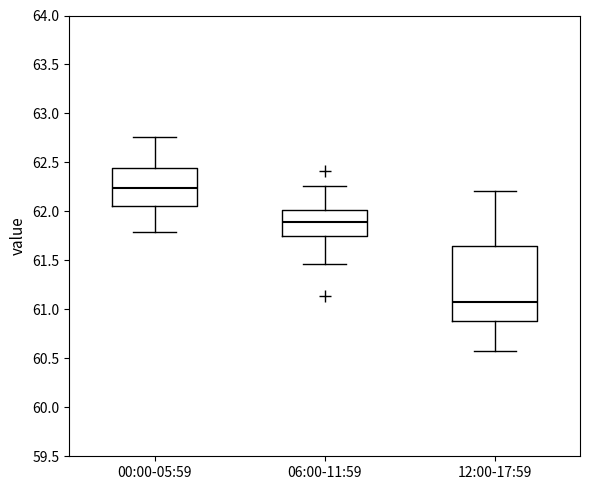

Where does the median line of the box for 06:00-11:59 sit on the y-axis? The values are not printed on the chart, so give them approximately, as read against the axis.

61.90